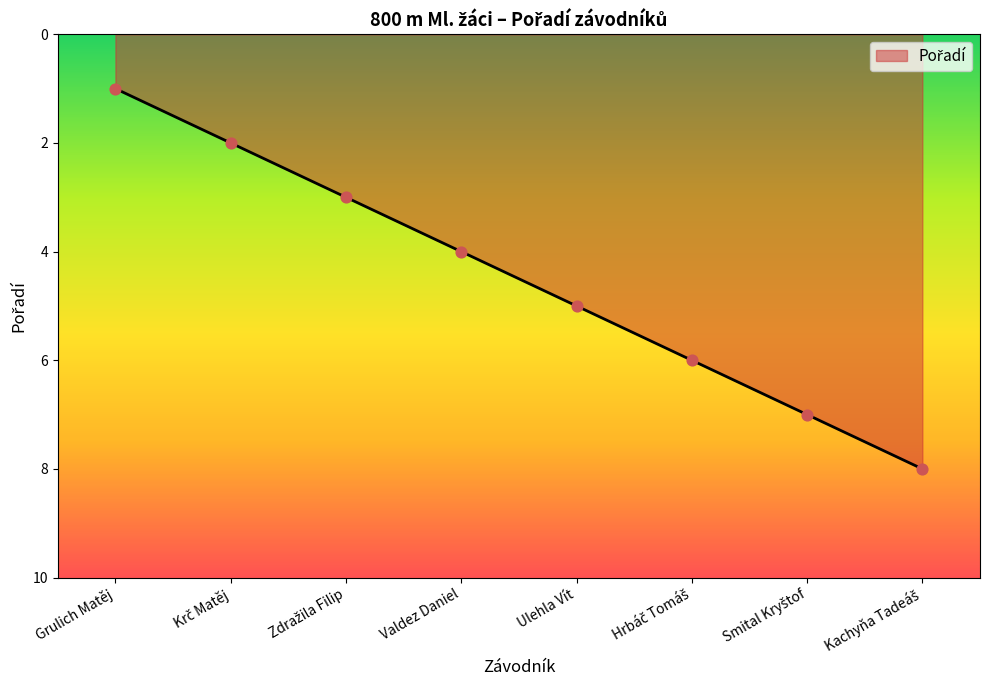

What is the ratio of the value at Ulehla Vít to the value at Grulich Matěj?

5.0